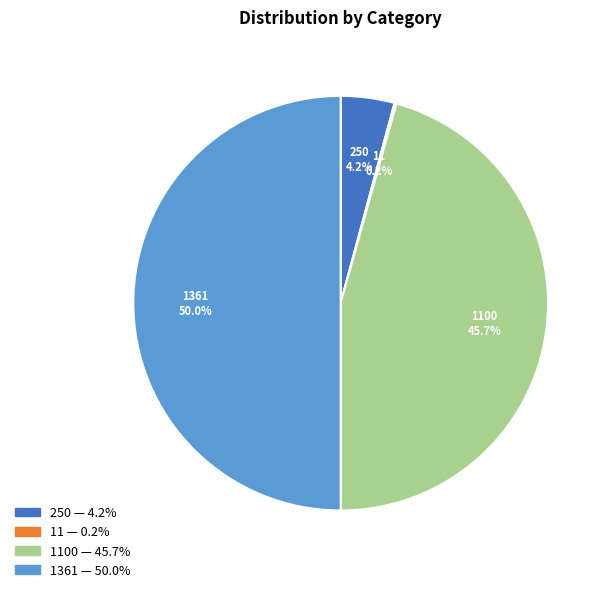

Which slice is the largest?

1361